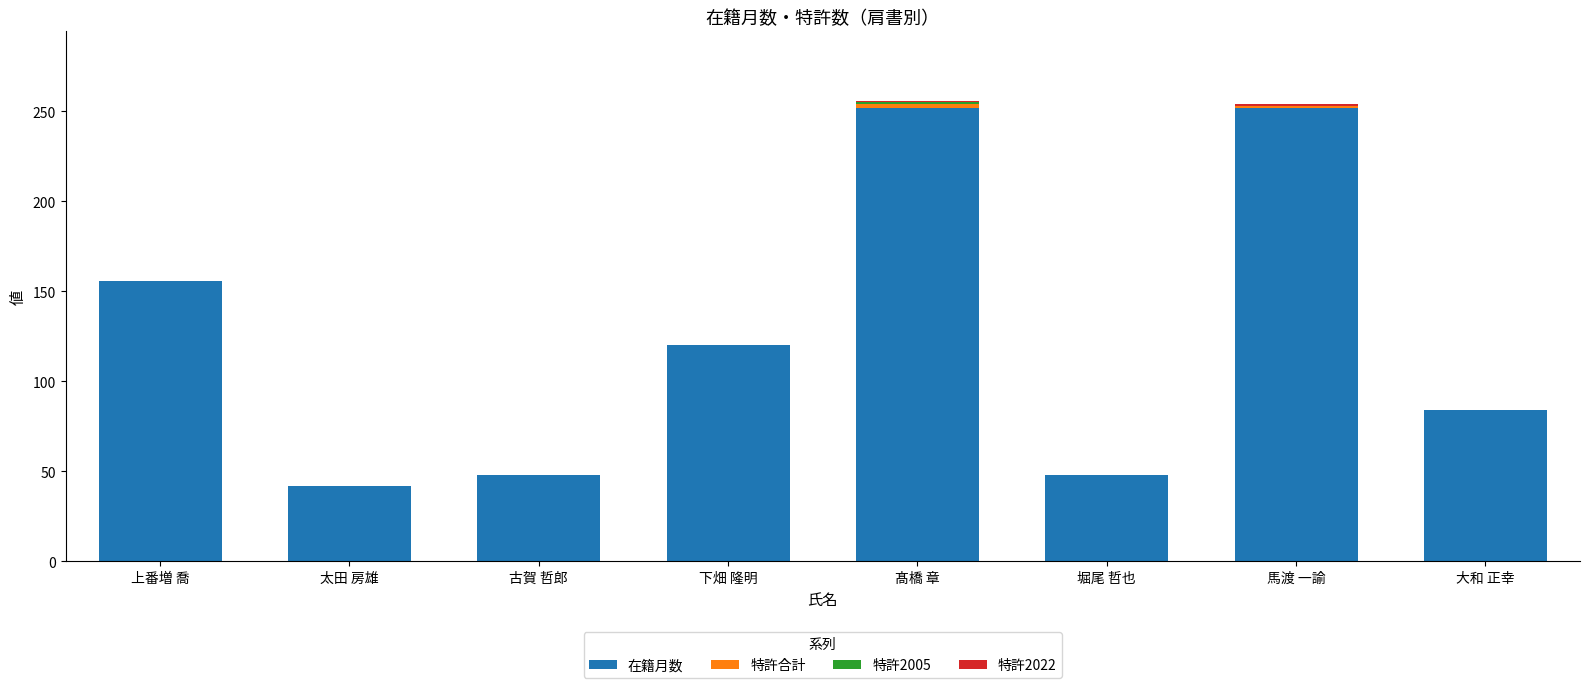

What is the total value across all series at 下畑 隆明?

120